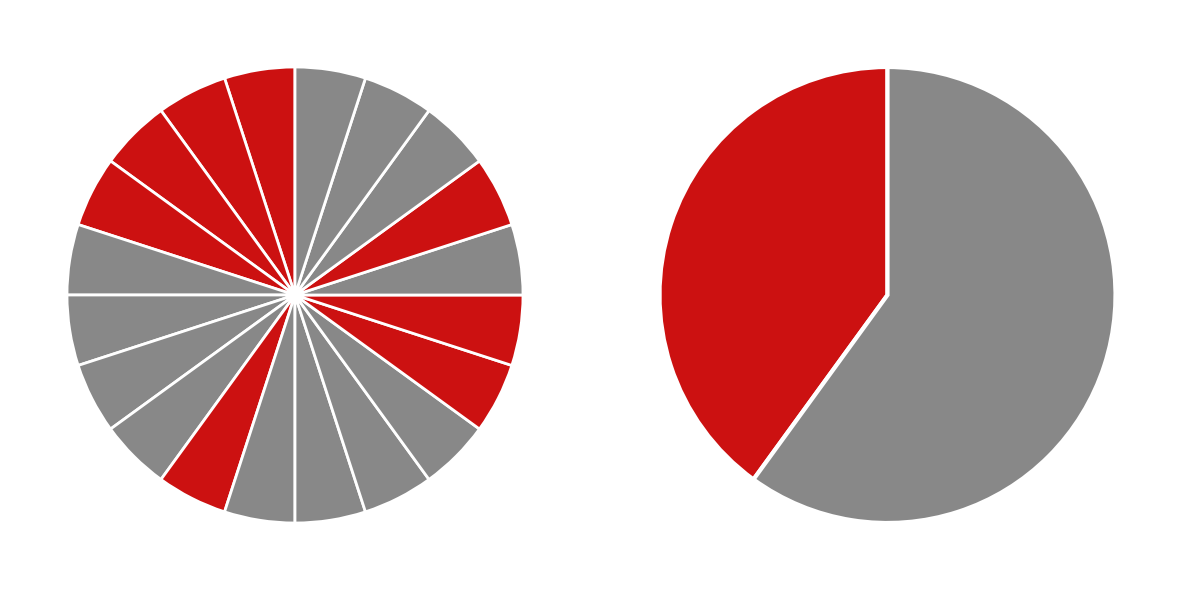

Does 16 account for over 50% of the chart?

No